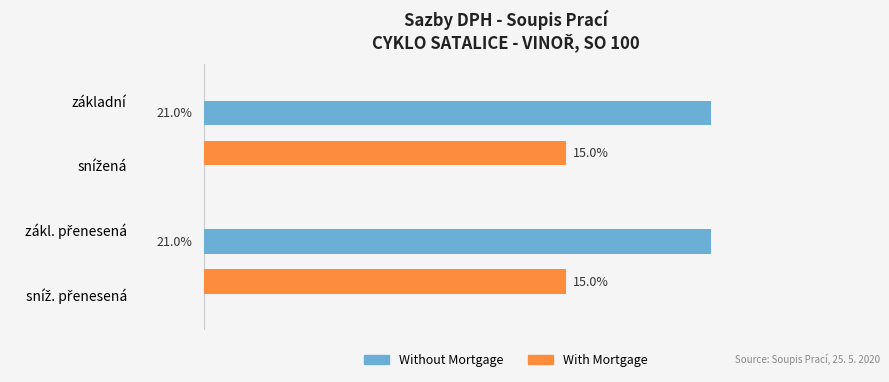

Which series has the largest total across all categories?

Without Mortgage